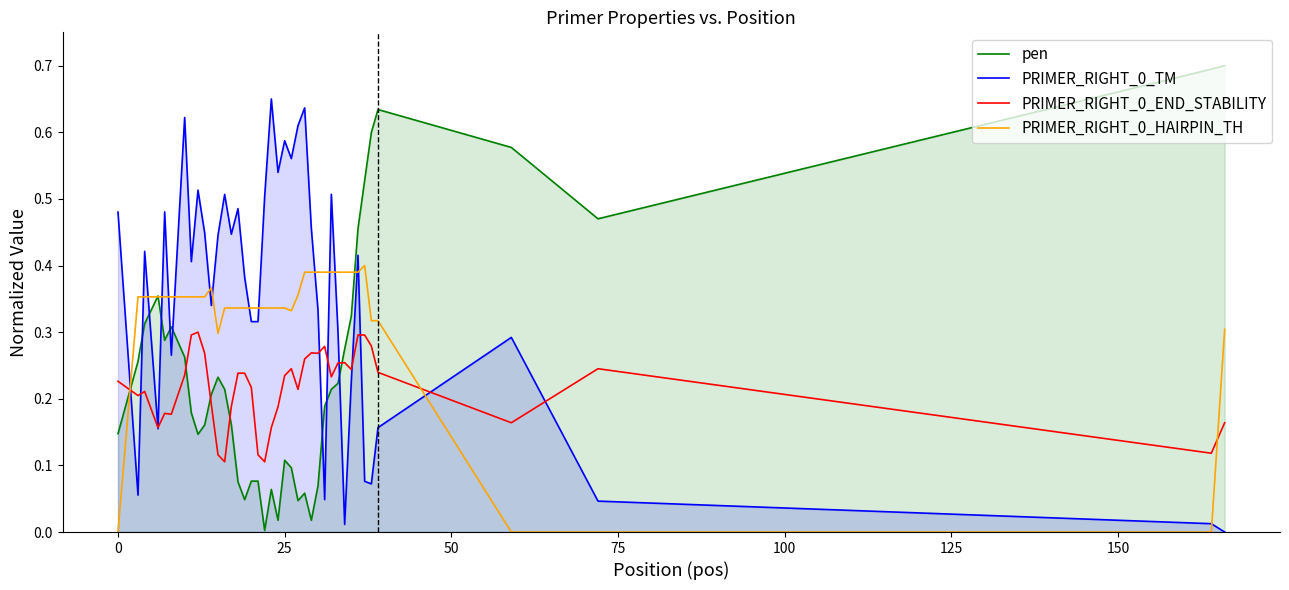

True or false: PRIMER_RIGHT_0_HAIRPIN_TH and PRIMER_RIGHT_0_TM intersect in this chart.

True